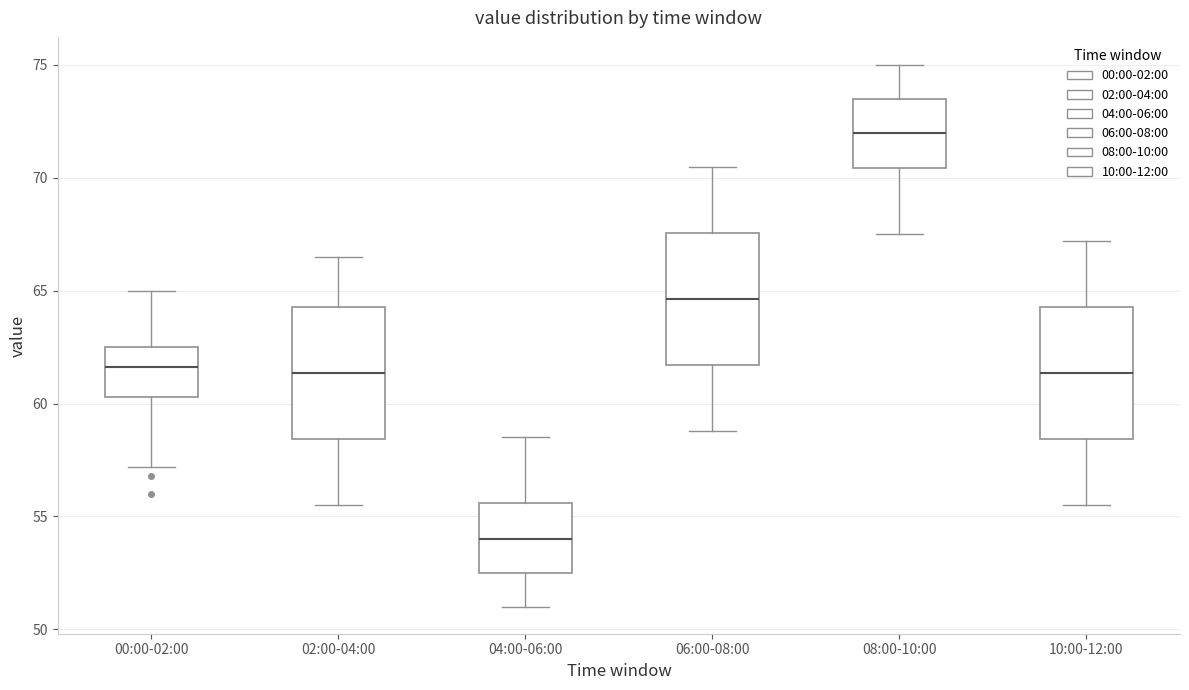

Where does the upper whisker of the box for 02:00-04:00 end on the y-axis? The values are not printed on the chart, so give them approximately, as read against the axis.

66.5